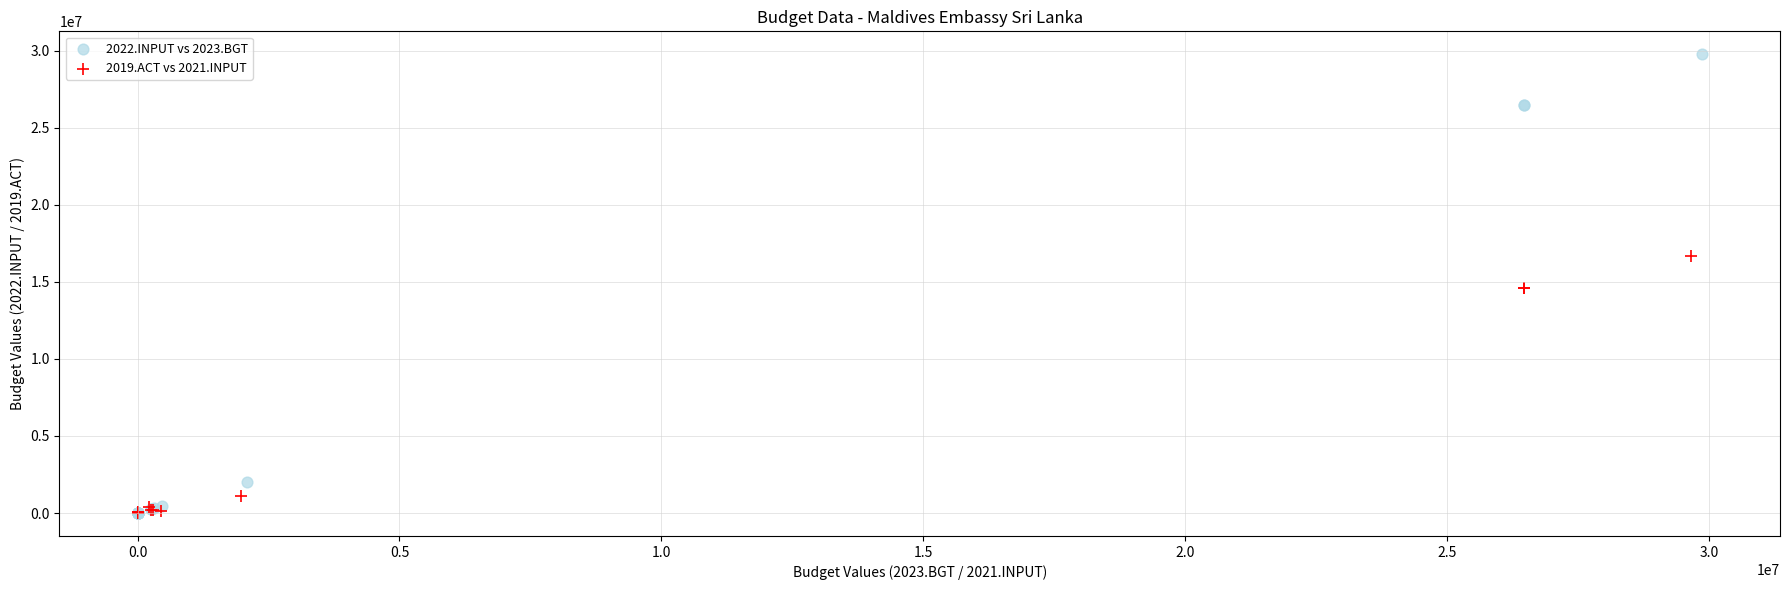

Which series reaches the maximum Y coordinate?

2022.INPUT vs 2023.BGT